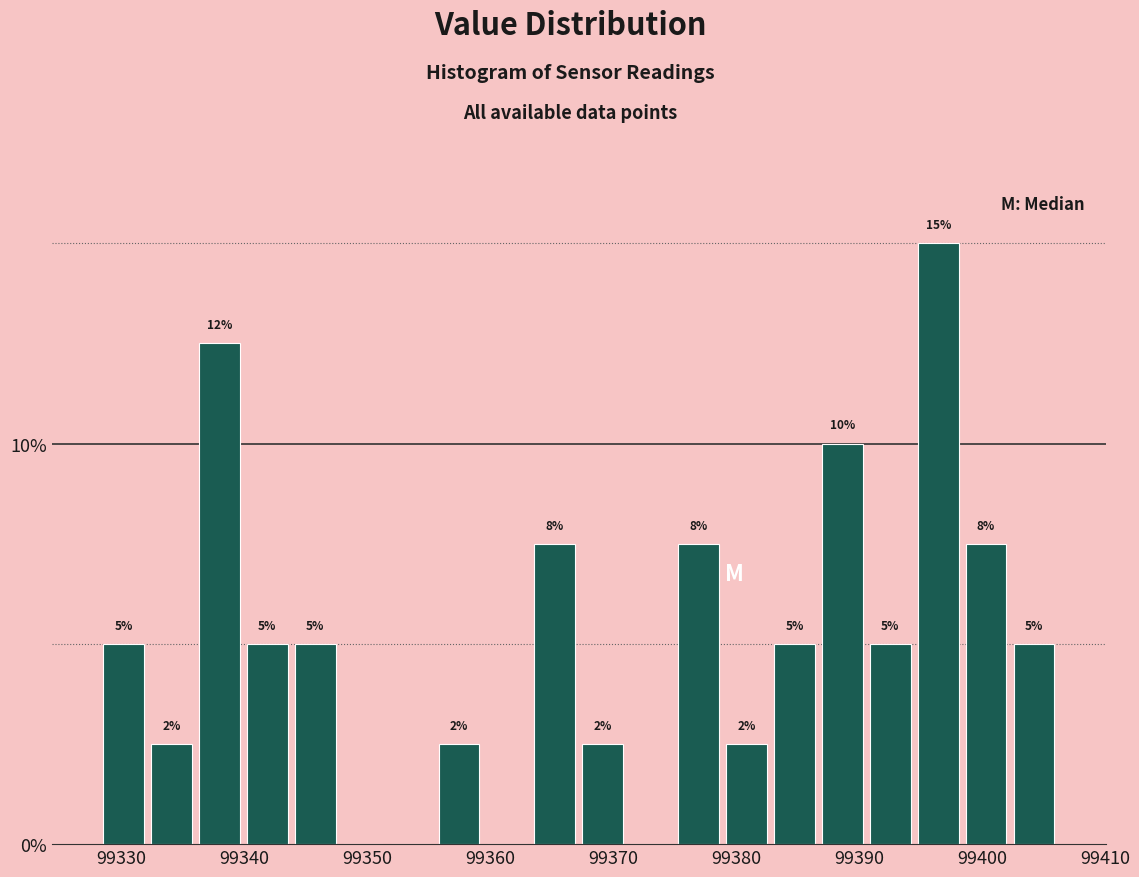

Read against the x-axis, roughly where is the centre of the tallest bar?

99396